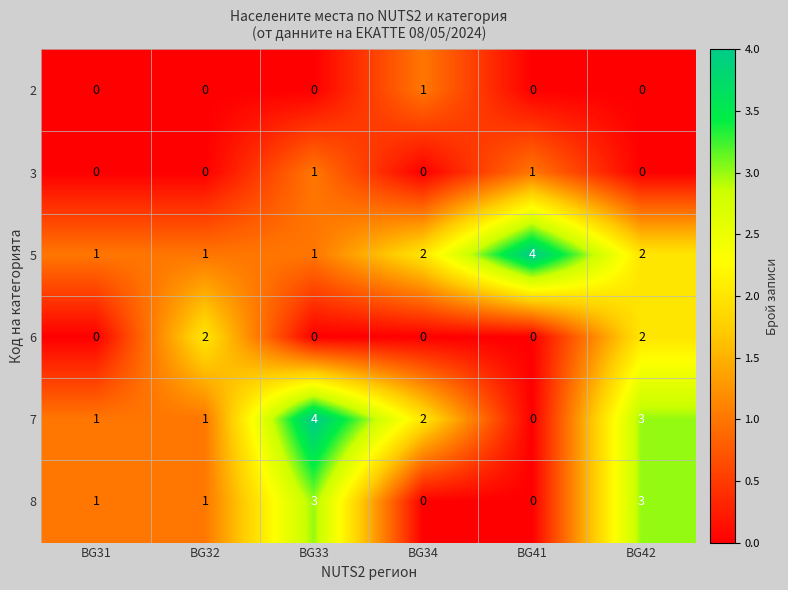

What is the maximum value shown in the chart?

4